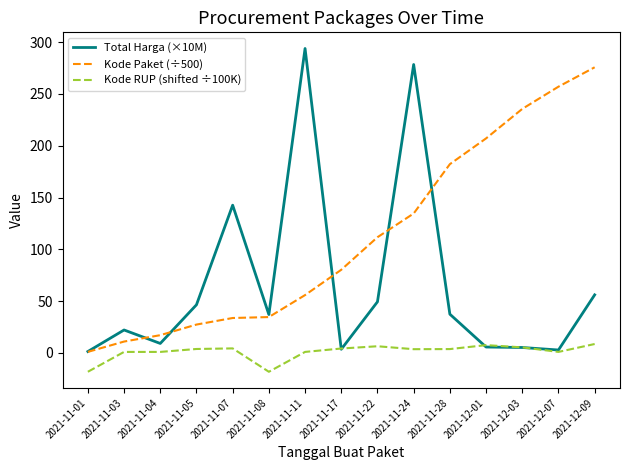

Where do Kode RUP (shifted ÷100K) and Total Harga (×10M) first cross each other?

2021-11-11 and 2021-11-17